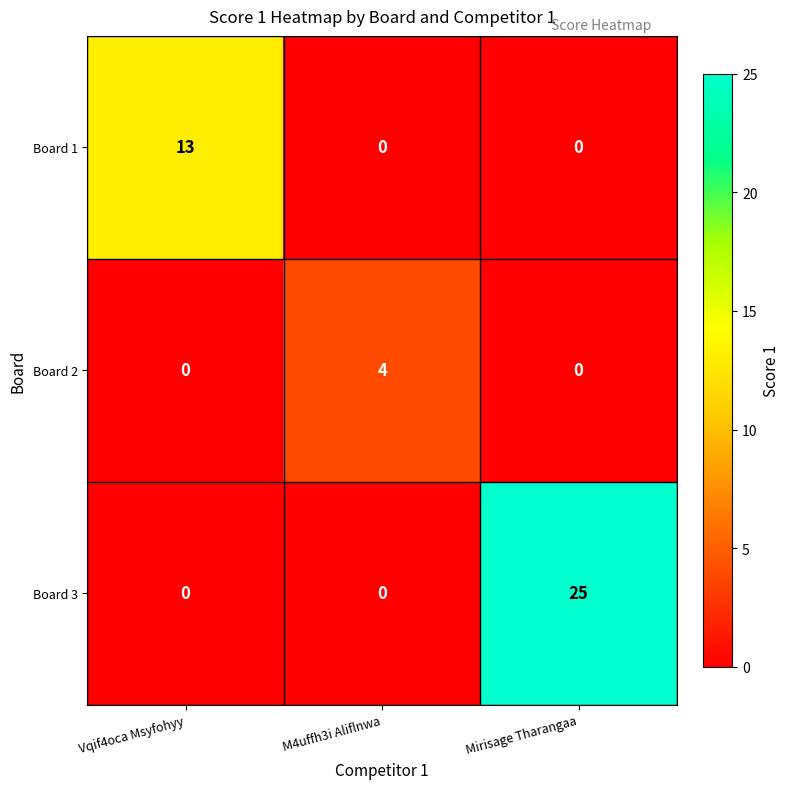

Reading left to right, what are all the values shown in this chart?

Board 1: Vqif4oca Msyfohyy=13	M4uffh3i Aliflnwa=0	Mirisage Tharangaa=0
Board 2: Vqif4oca Msyfohyy=0	M4uffh3i Aliflnwa=4	Mirisage Tharangaa=0
Board 3: Vqif4oca Msyfohyy=0	M4uffh3i Aliflnwa=0	Mirisage Tharangaa=25